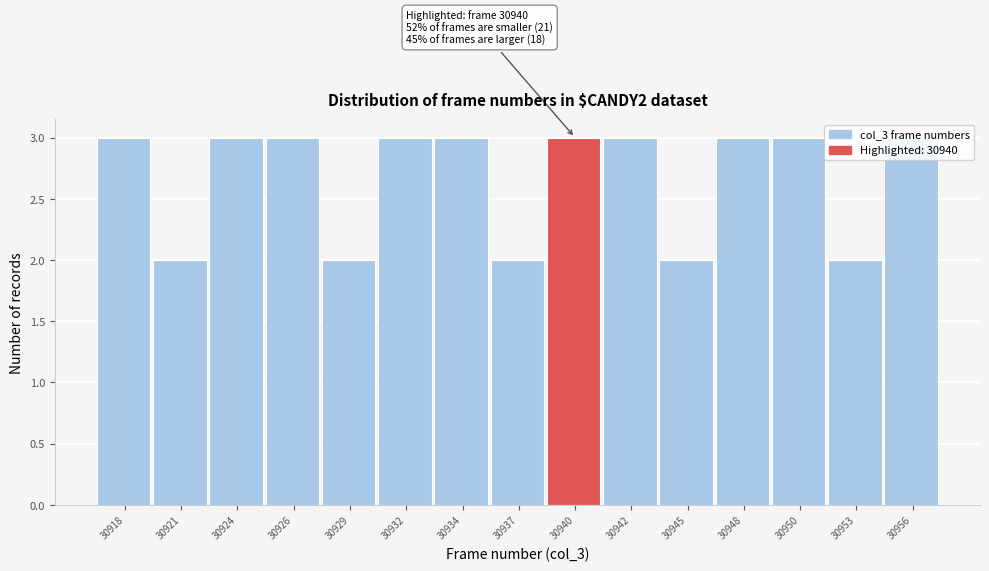

What is the value of the 11th bar from the left?

2